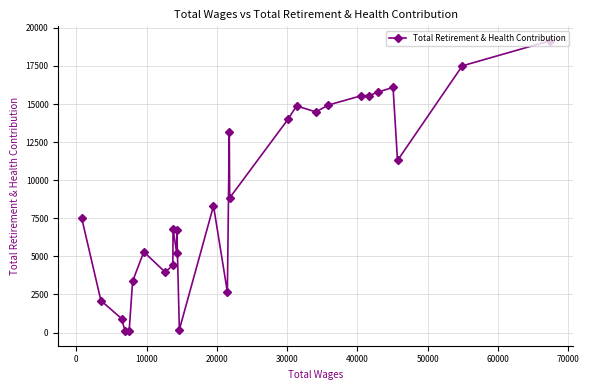

What is the greatest value displayed?

19148